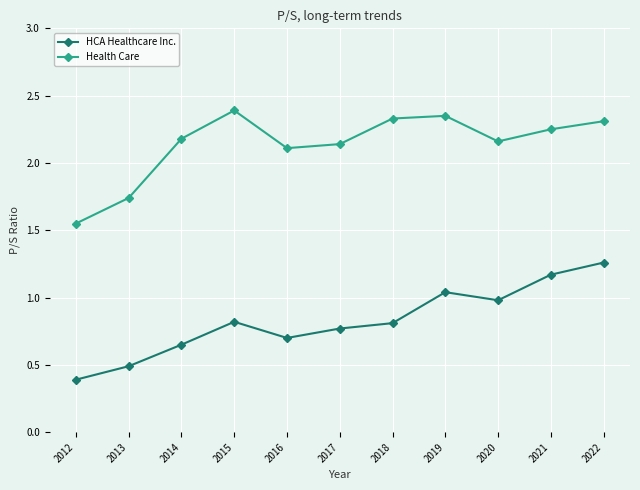

In Health Care, how many points are higher than both neighbors (excluding endpoints)?

2